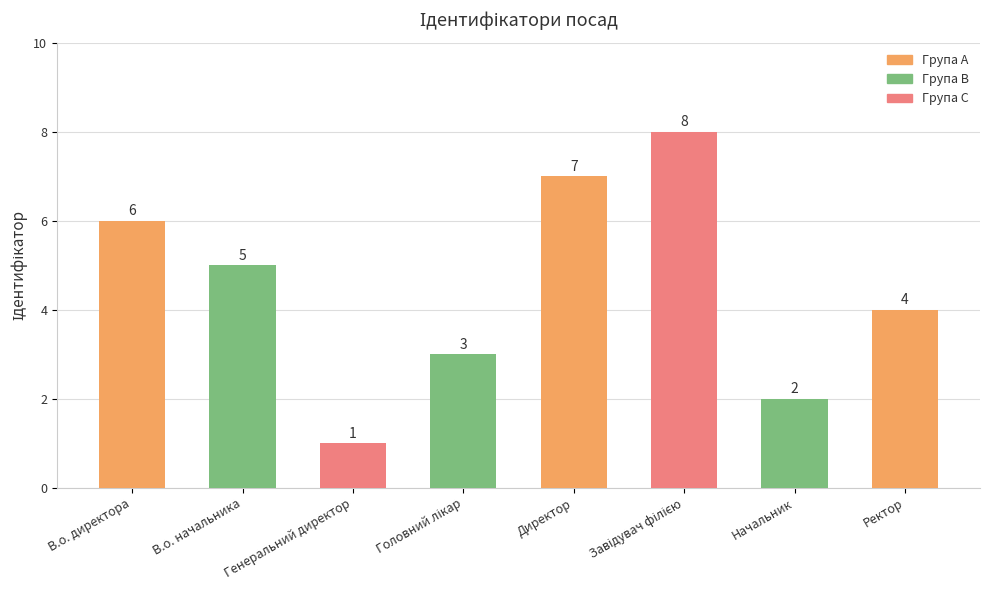

Reading left to right, what are all the values shown in this chart?

6	5	1	3	7	8	2	4